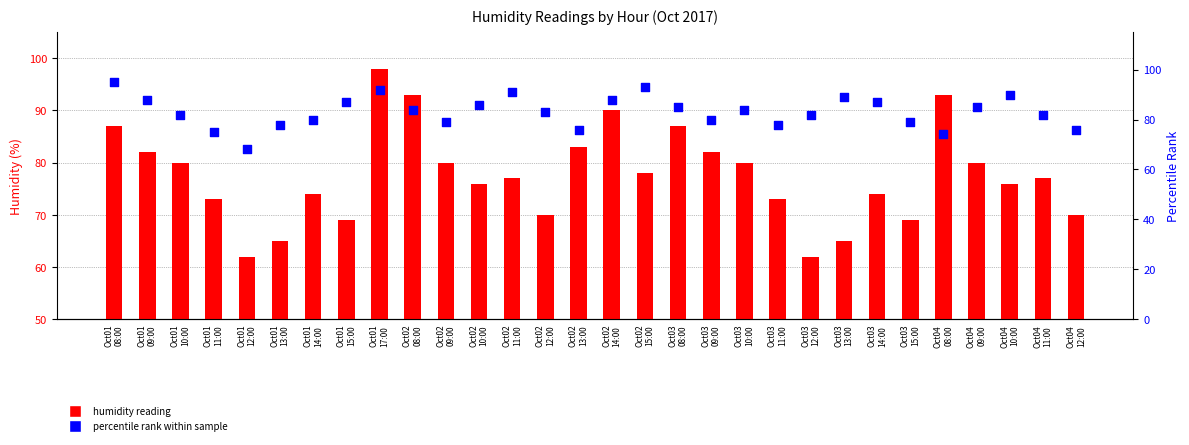

Is the value of percentile rank within sample at Oct01
13:00 greater than the value of humidity reading at Oct02
08:00?

No